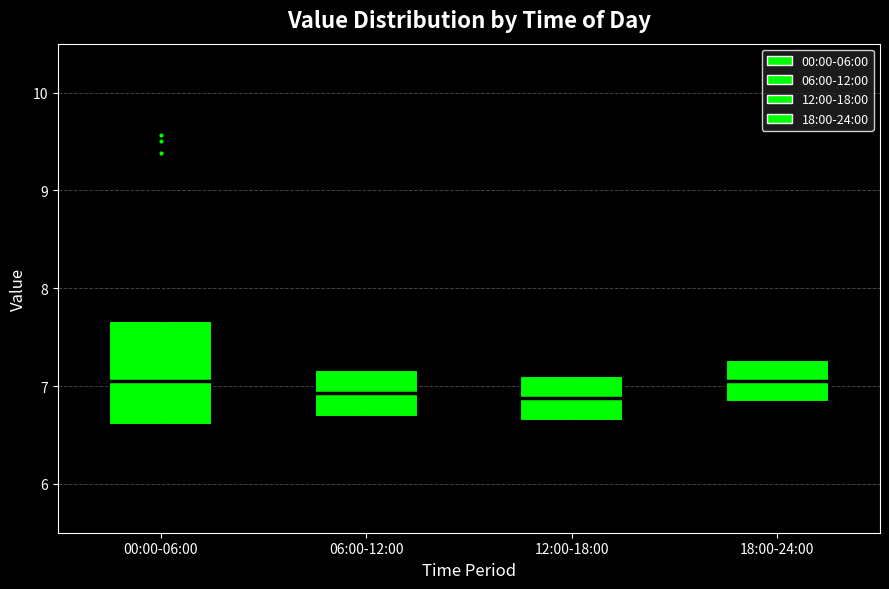

Which box is the tallest, from its lower edge to its upper edge?

00:00-06:00